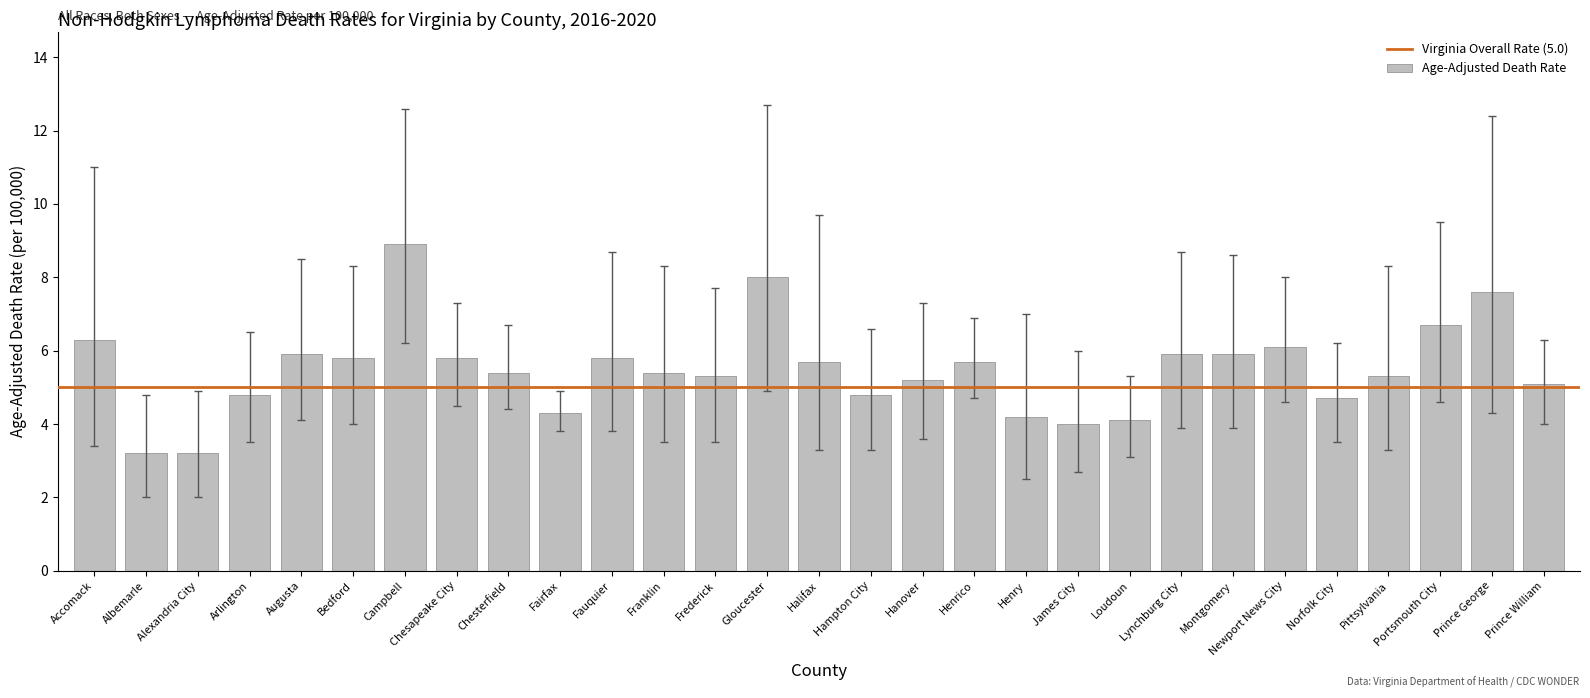

What is the value of the 16th bar from the left?

4.8